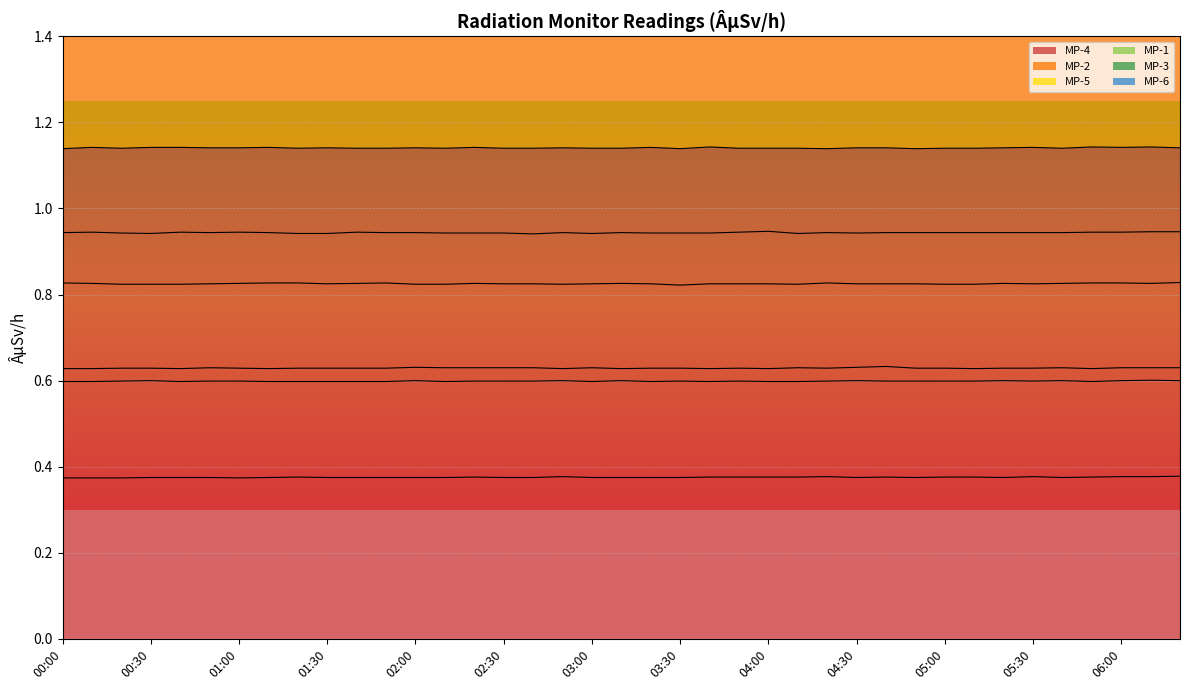

At which category does the chart reach its peak across all series?

03:40